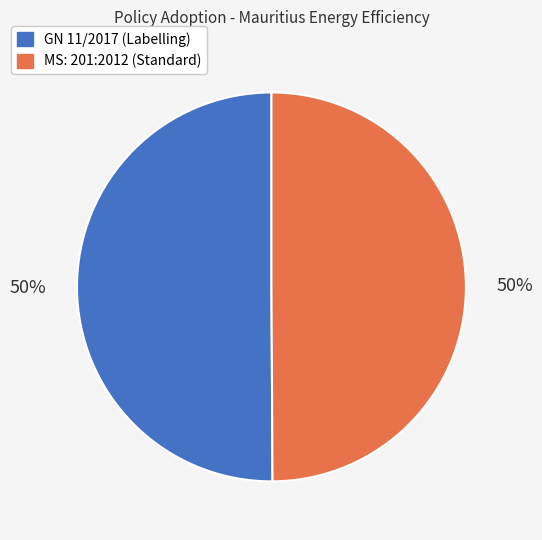

Count the number of slices in the pie.

2